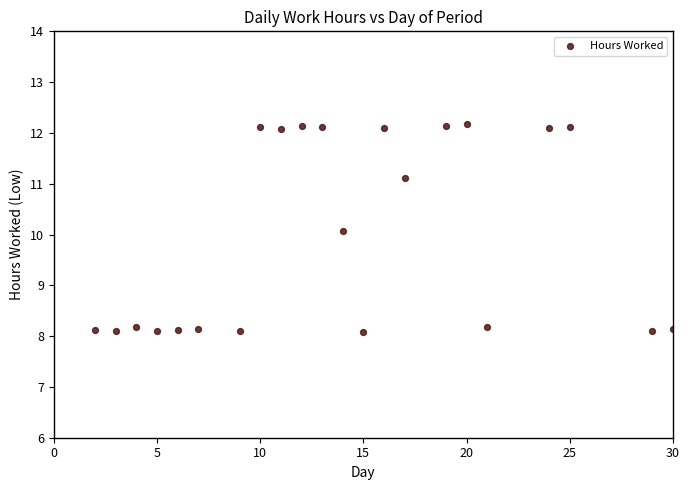

What is the range of Y values (max minus min)?

4.1